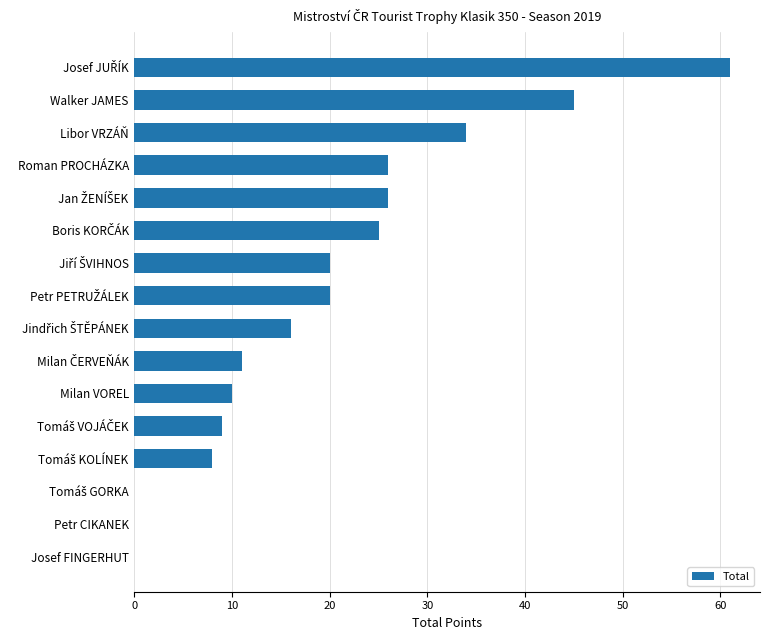

What is the greatest value displayed?

61